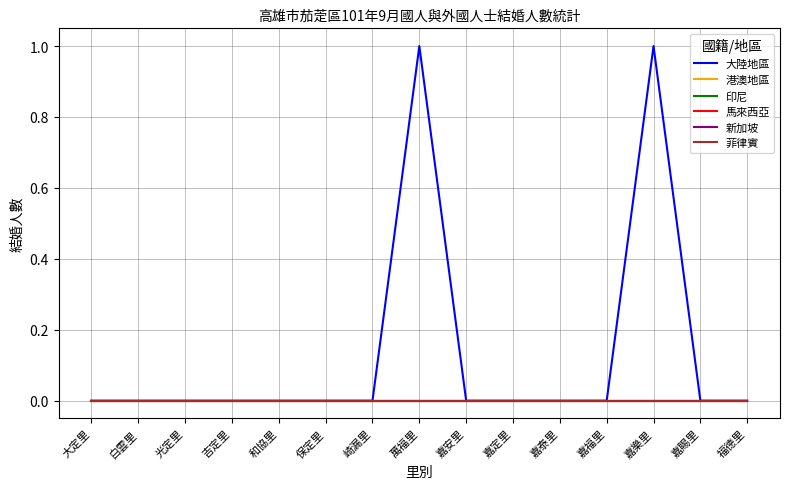

True or false: 馬來西亞 and 新加坡 cross at least once.

False